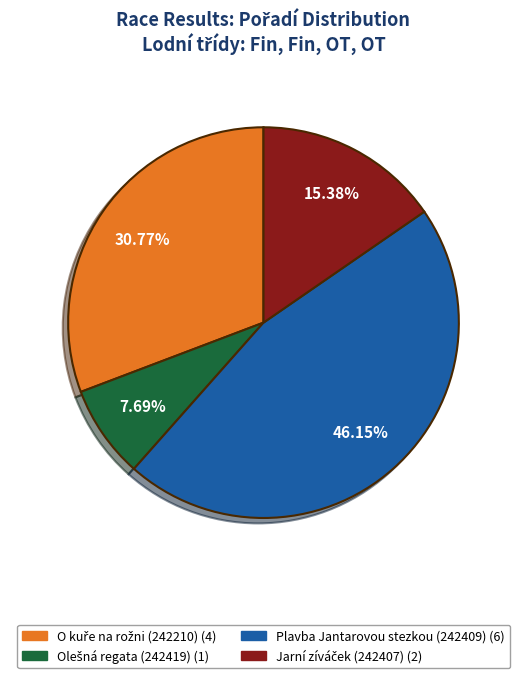

Is there a majority slice in this chart?

No